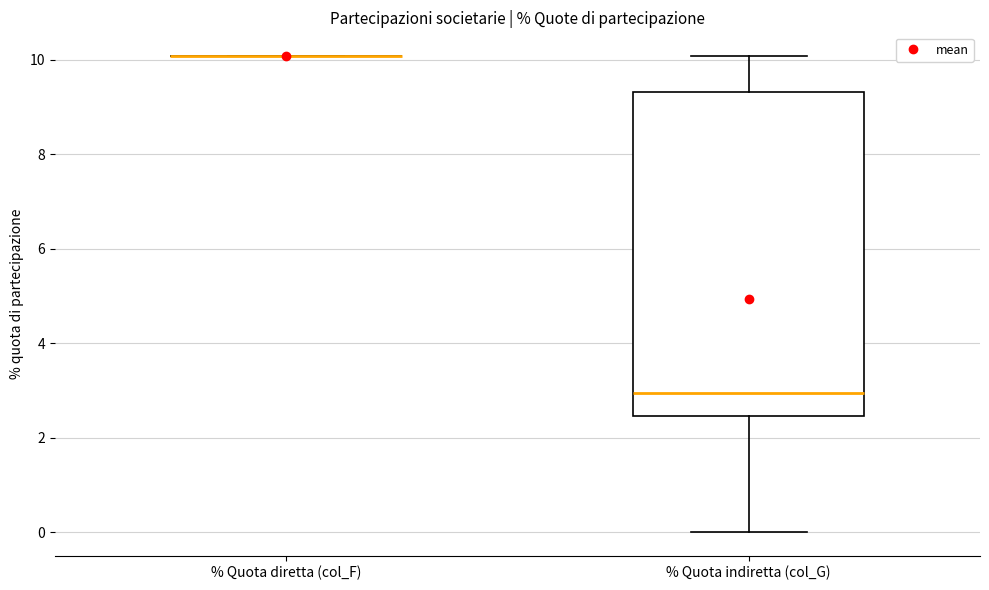

Reading left to right, read every box against the y-axis: the position of its median line, the range the box covers, and the ends of its whiskers. The values are not printed on the chart, so give them approximately, as read against the axis.

% Quota diretta (col_F): box collapsed to a line at 10.0, whiskers 10.0 to 10.0
% Quota indiretta (col_G): median 3.0, box 2.4 to 9.4, whiskers 0.0 to 10.0